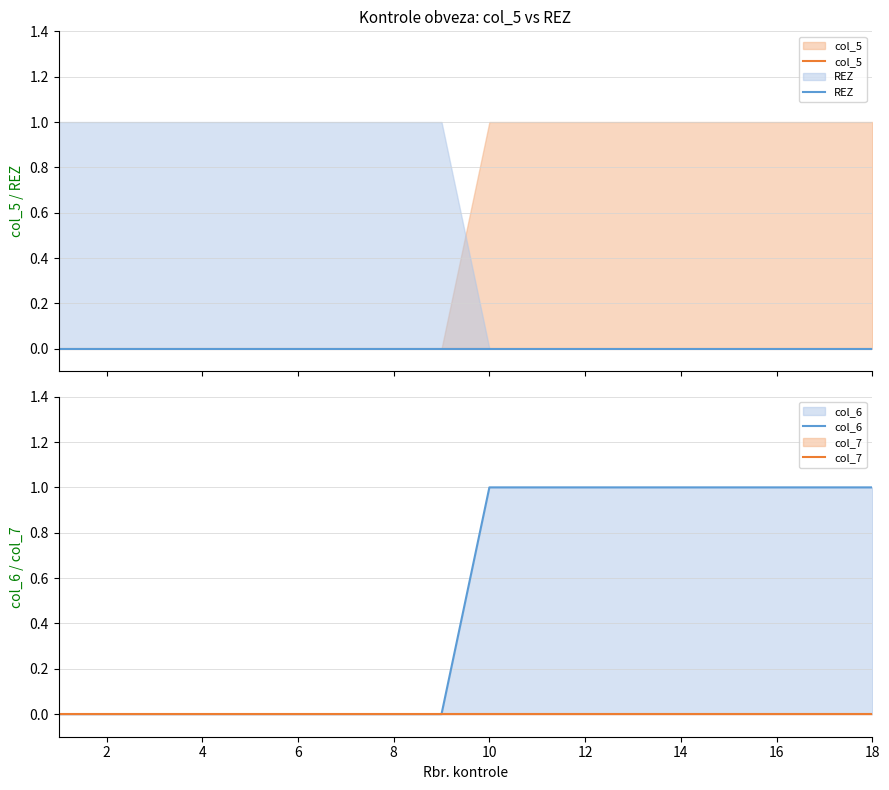

How many times do col_5 and REZ cross each other?

1